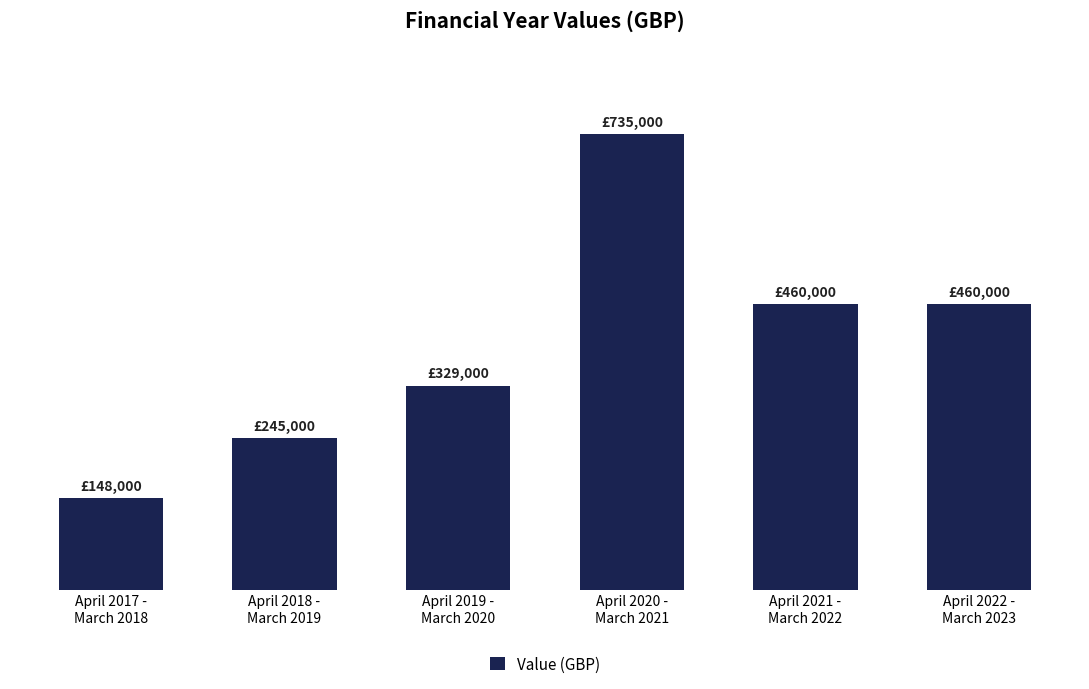

List the labels in order of value, largest first.

April 2020 -
March 2021, April 2021 -
March 2022, April 2022 -
March 2023, April 2019 -
March 2020, April 2018 -
March 2019, April 2017 -
March 2018